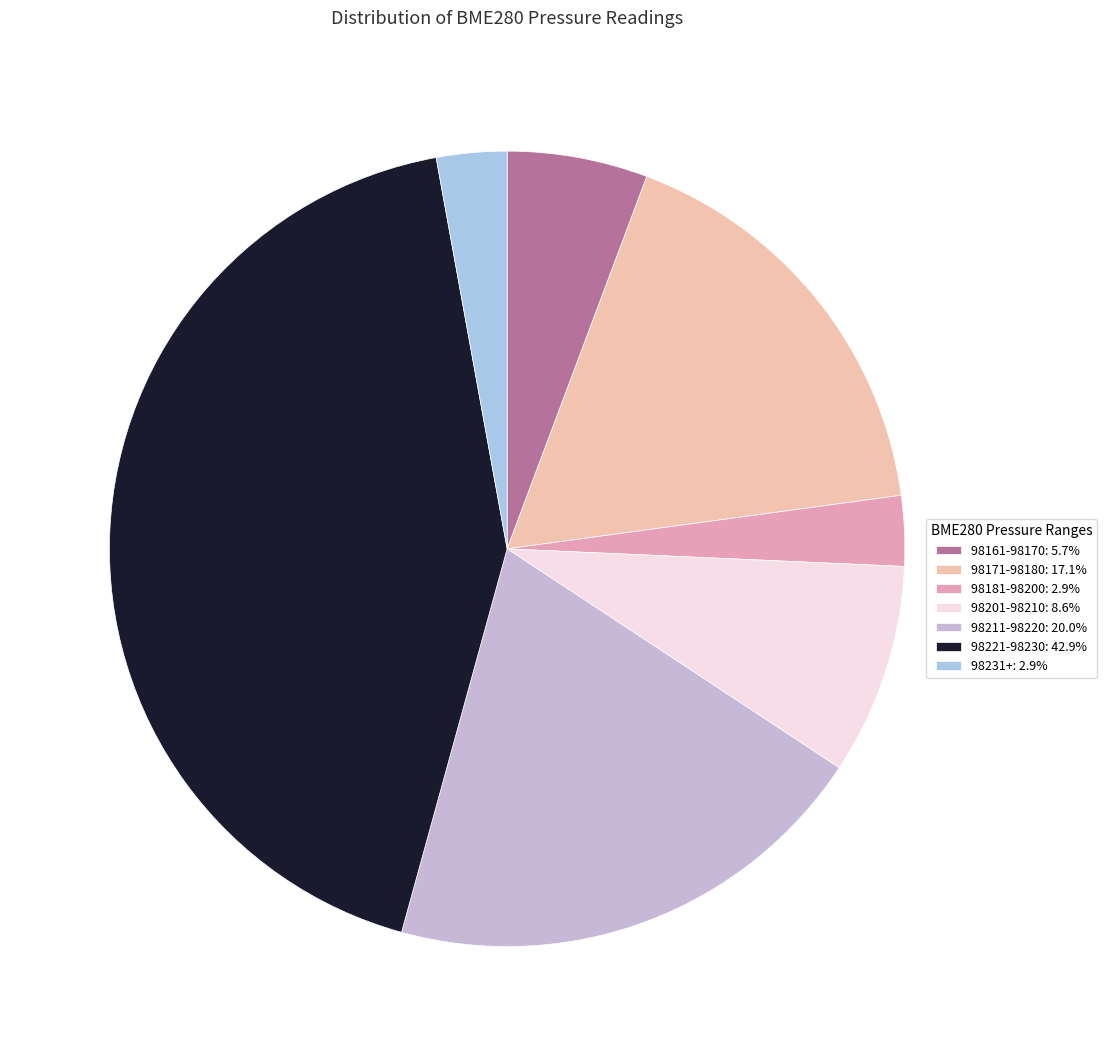

How many slices are in this pie chart?

7